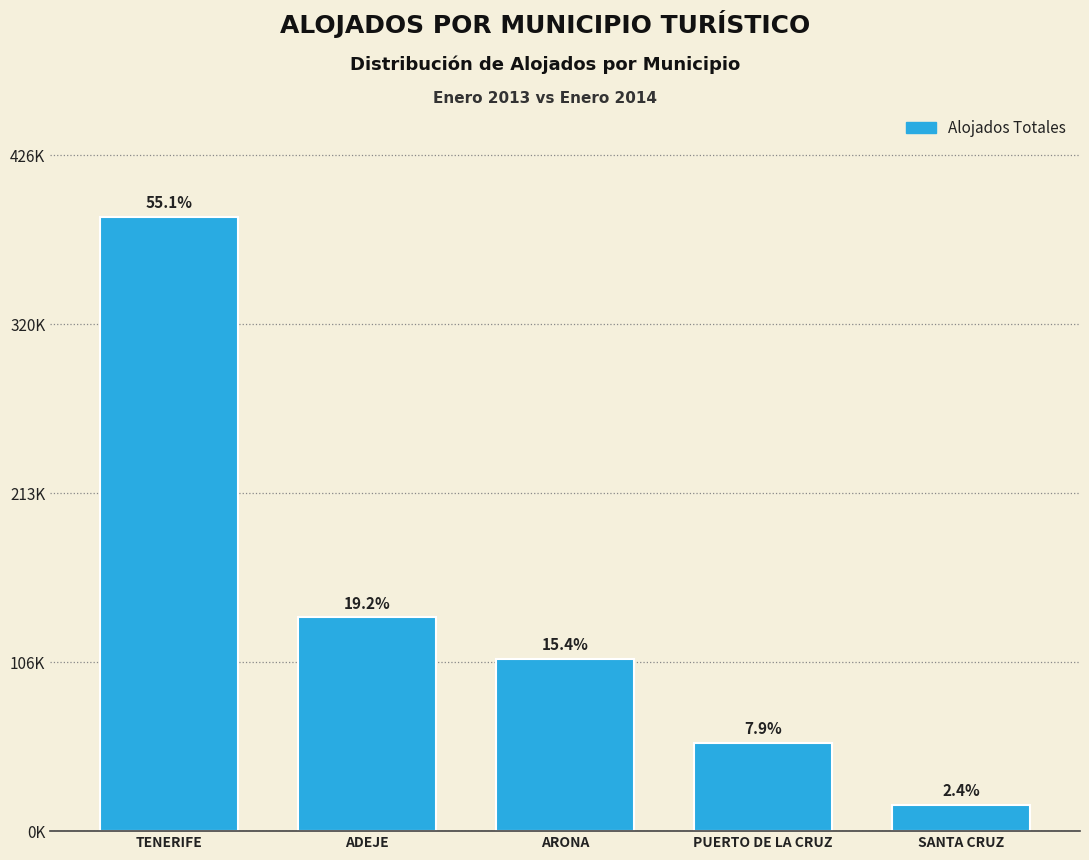

Are the bars horizontal?

No